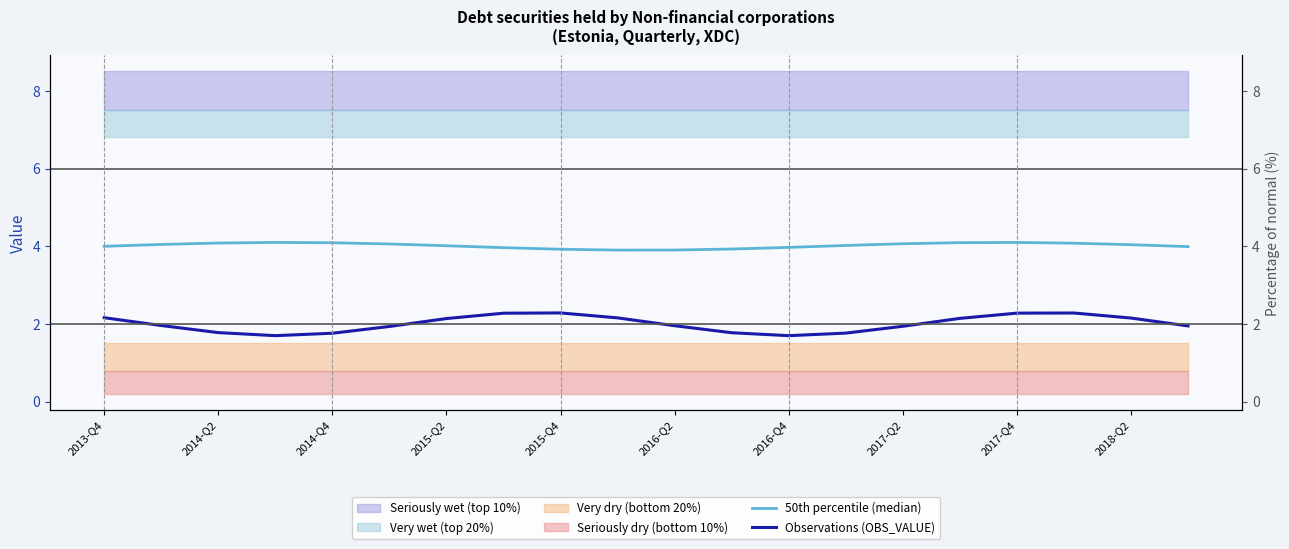

At 2017-Q4, list the series in order from smallest to largest.

Observations (OBS_VALUE), 50th percentile (median)